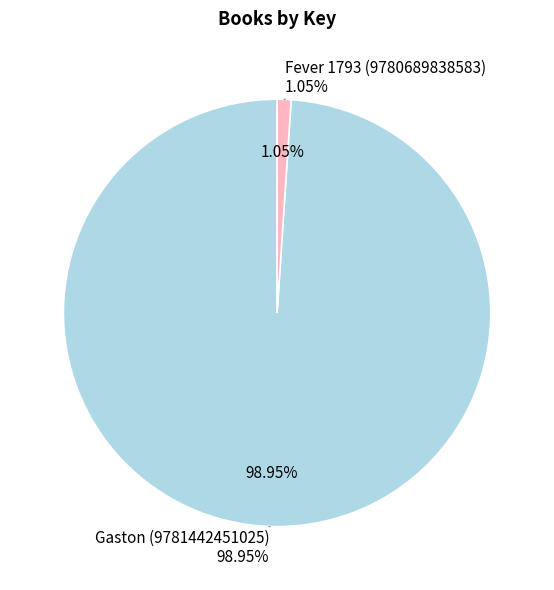

What percentage is the Fever 1793 (9780689838583) slice, to the nearest percent?

1%